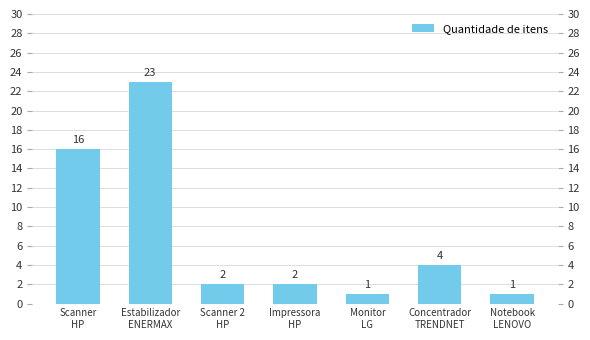

How many bars are there in total?

7